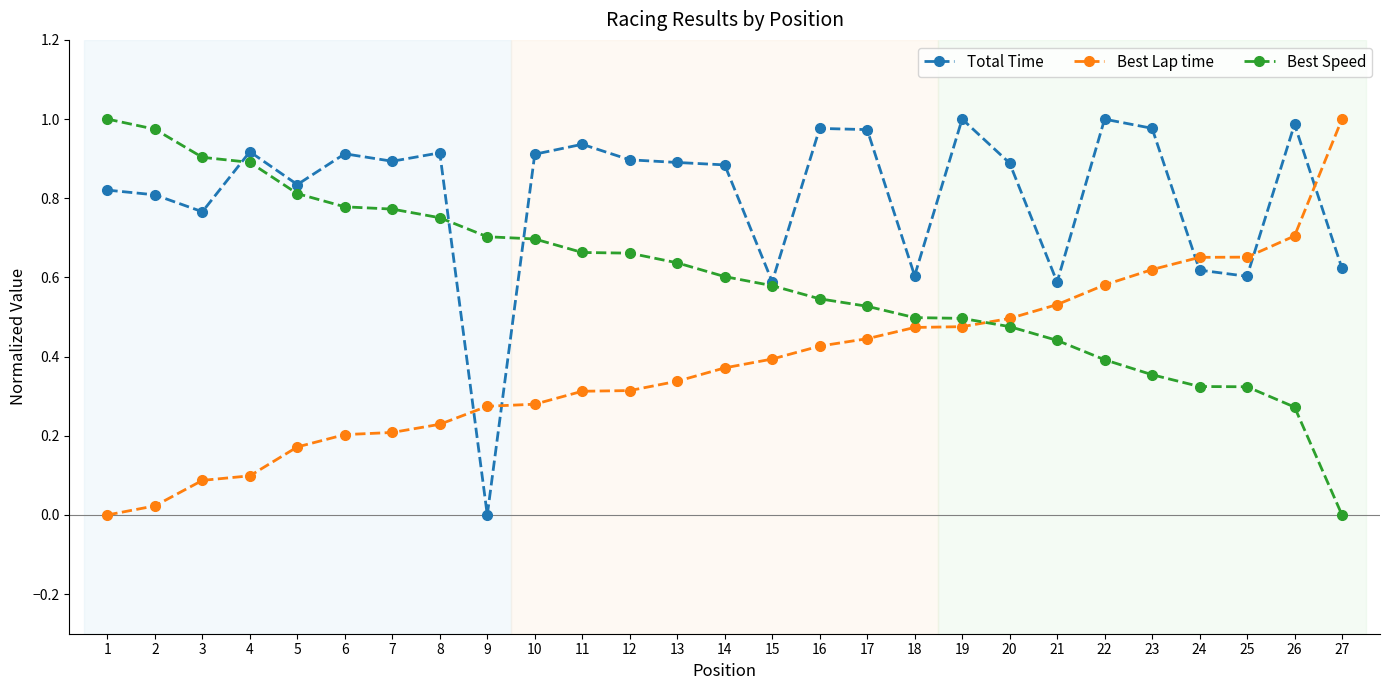

What is the value of the Best Lap time point at the 4th from the left?

0.1